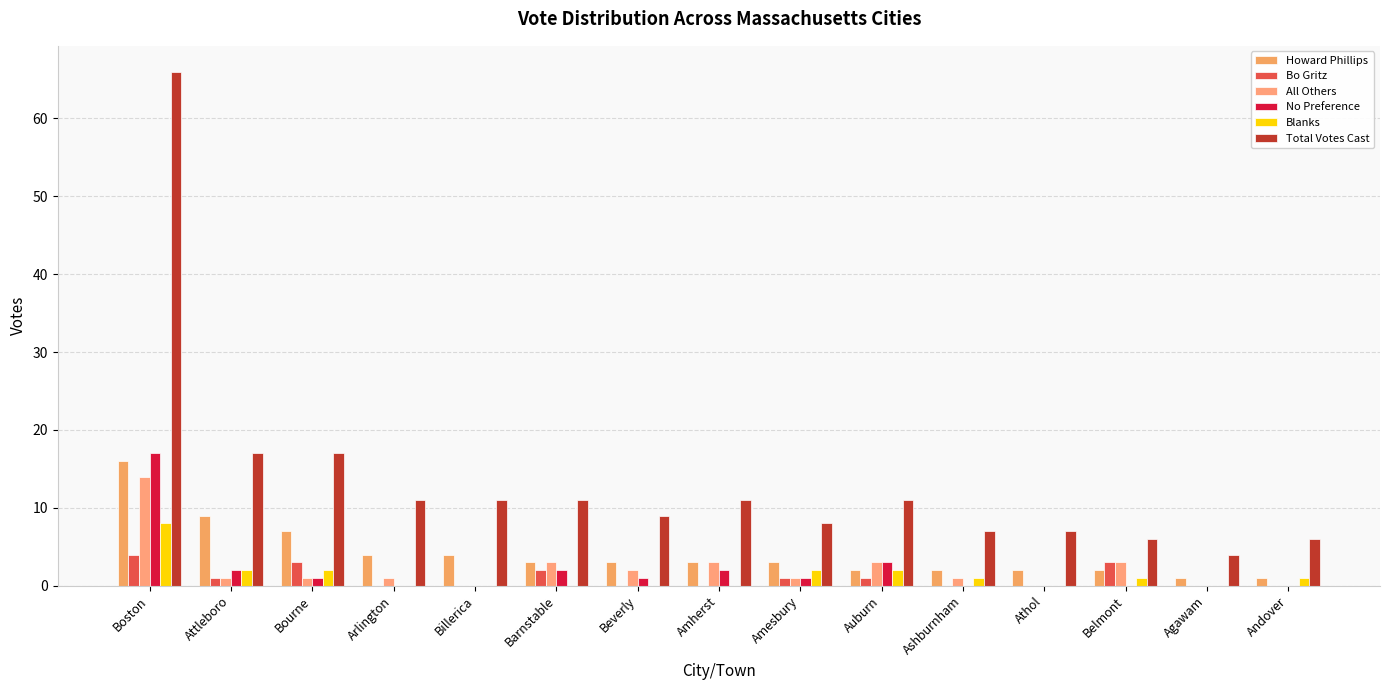

Reading left to right, list all the values displayed in this chart.

Howard Phillips: Boston=16	Attleboro=9	Bourne=7	Arlington=4	Billerica=4	Barnstable=3	Beverly=3	Amherst=3	Amesbury=3	Auburn=2	Ashburnham=2	Athol=2	Belmont=2	Agawam=1	Andover=1
Bo Gritz: Boston=4	Attleboro=1	Bourne=3	Arlington=0	Billerica=0	Barnstable=2	Beverly=0	Amherst=0	Amesbury=1	Auburn=1	Ashburnham=0	Athol=0	Belmont=3	Agawam=0	Andover=0
All Others: Boston=14	Attleboro=1	Bourne=1	Arlington=1	Billerica=0	Barnstable=3	Beverly=2	Amherst=3	Amesbury=1	Auburn=3	Ashburnham=1	Athol=0	Belmont=3	Agawam=0	Andover=0
No Preference: Boston=17	Attleboro=2	Bourne=1	Arlington=0	Billerica=0	Barnstable=2	Beverly=1	Amherst=2	Amesbury=1	Auburn=3	Ashburnham=0	Athol=0	Belmont=0	Agawam=0	Andover=0
Blanks: Boston=8	Attleboro=2	Bourne=2	Arlington=0	Billerica=0	Barnstable=0	Beverly=0	Amherst=0	Amesbury=2	Auburn=2	Ashburnham=1	Athol=0	Belmont=1	Agawam=0	Andover=1
Total Votes Cast: Boston=66	Attleboro=17	Bourne=17	Arlington=11	Billerica=11	Barnstable=11	Beverly=9	Amherst=11	Amesbury=8	Auburn=11	Ashburnham=7	Athol=7	Belmont=6	Agawam=4	Andover=6